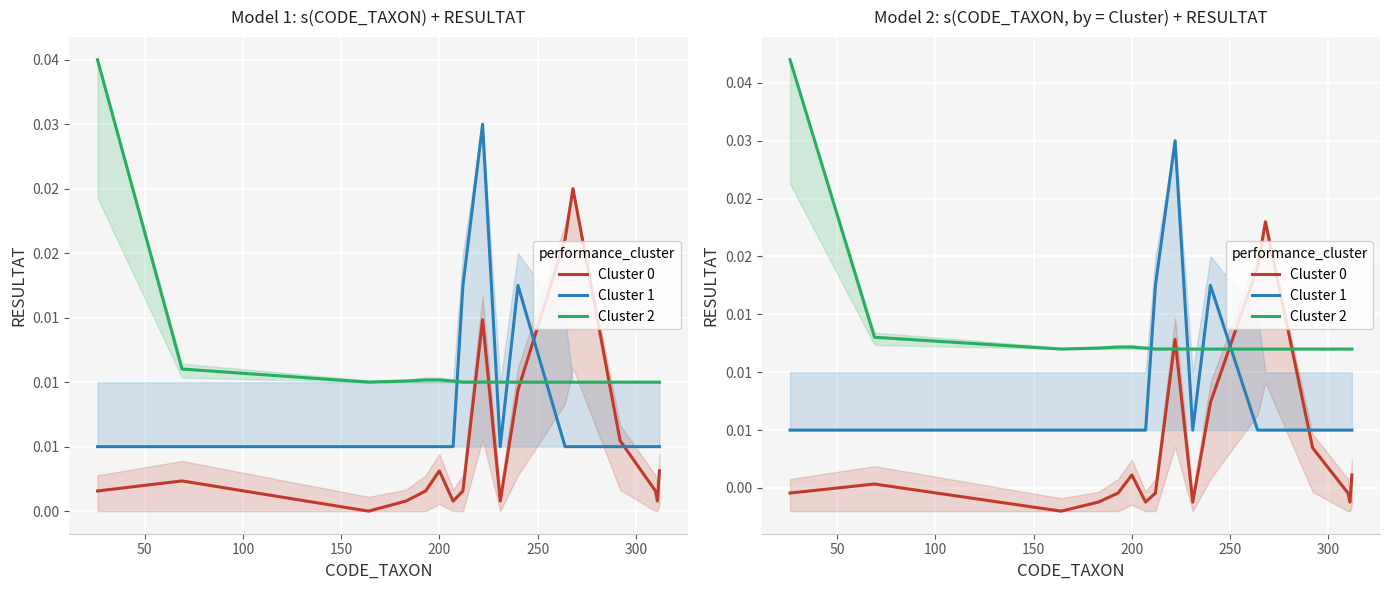

After their last crossing, which series has the higher values: Cluster 0 or Cluster 1?

Cluster 1